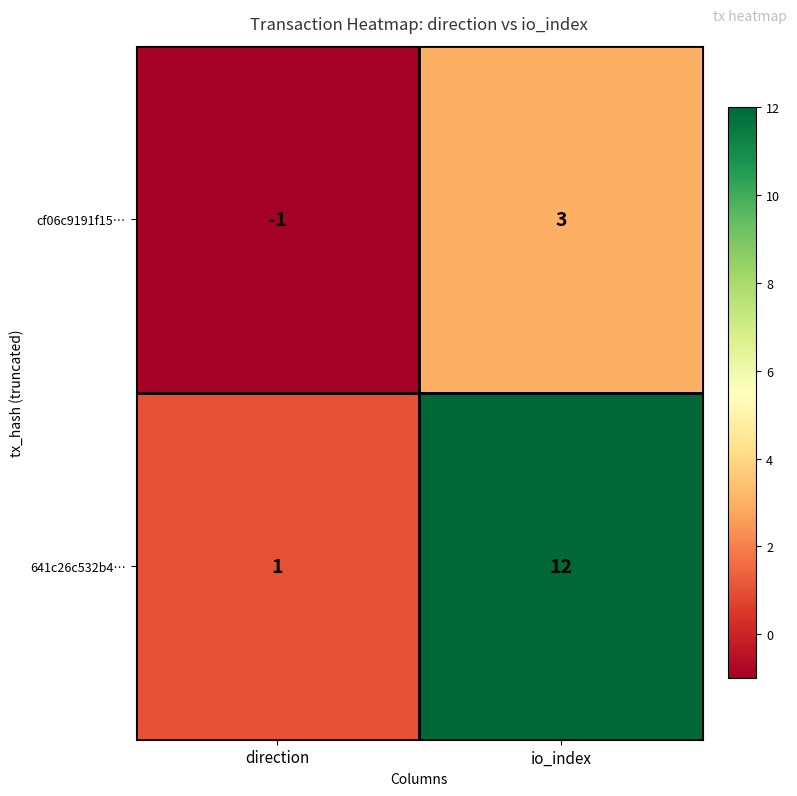

At direction, list the series in order from smallest to largest.

cf06c9191f15…, 641c26c532b4…